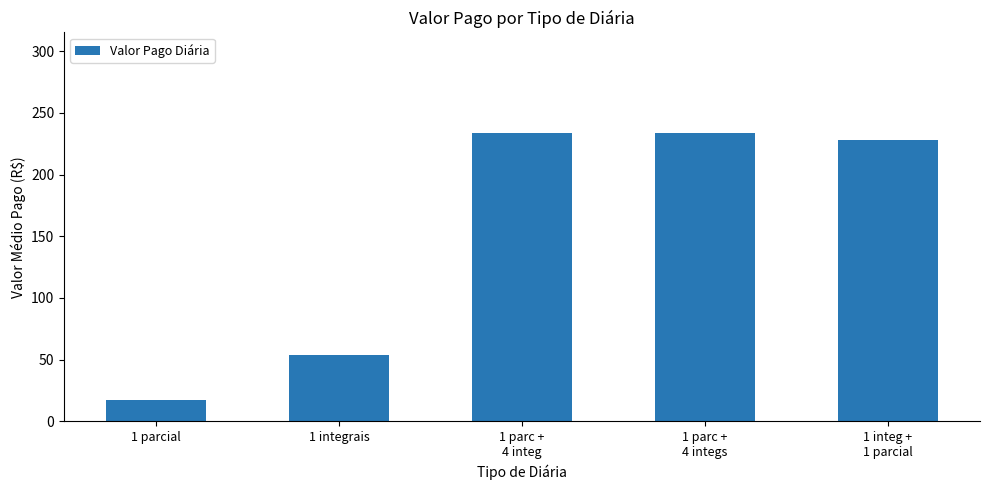

What is the label of the 5th bar from the right?

1 parcial